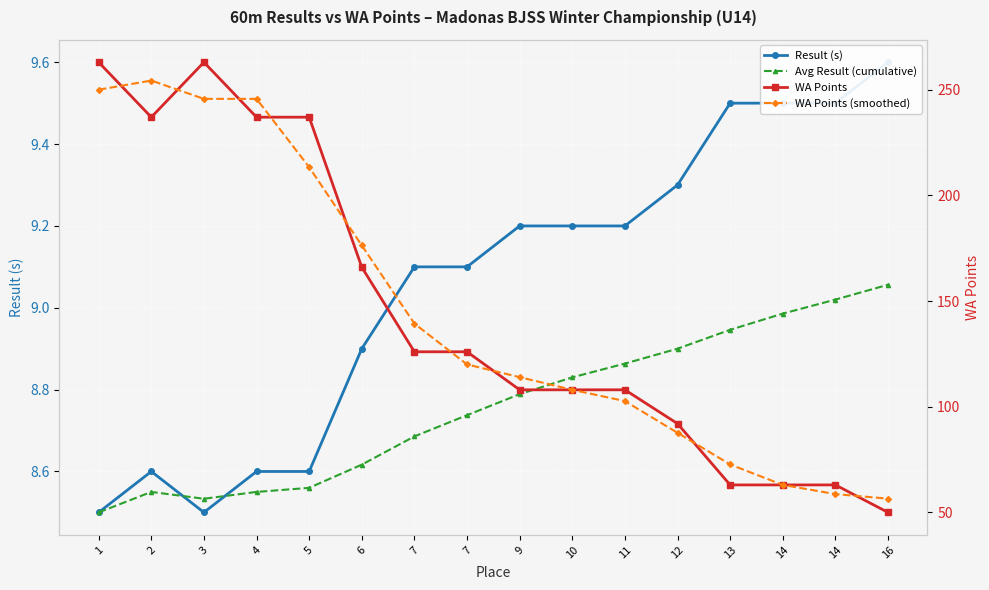

Which category has the lowest value in the WA Points series?

16